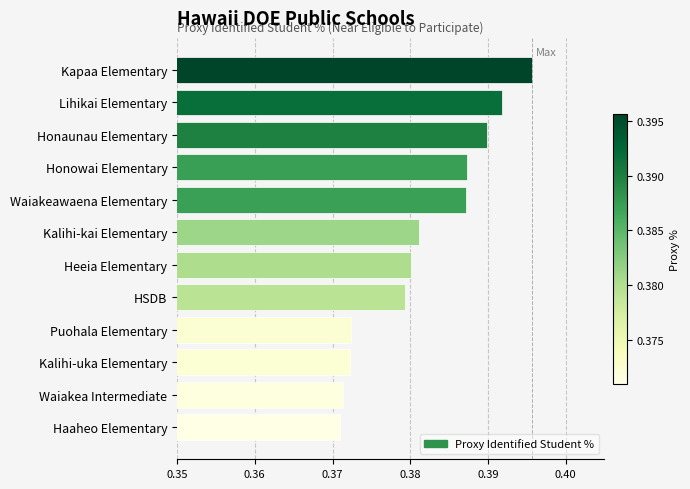

How many bars are there in total?

12